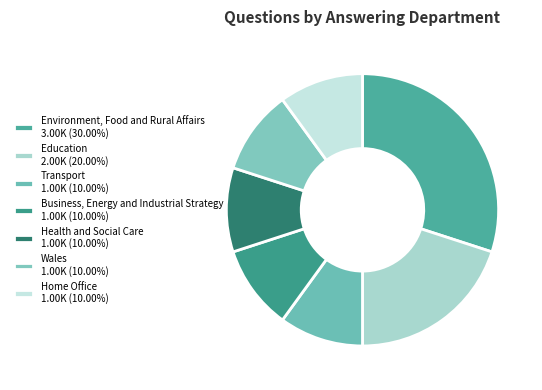

Count the number of slices in the pie.

7